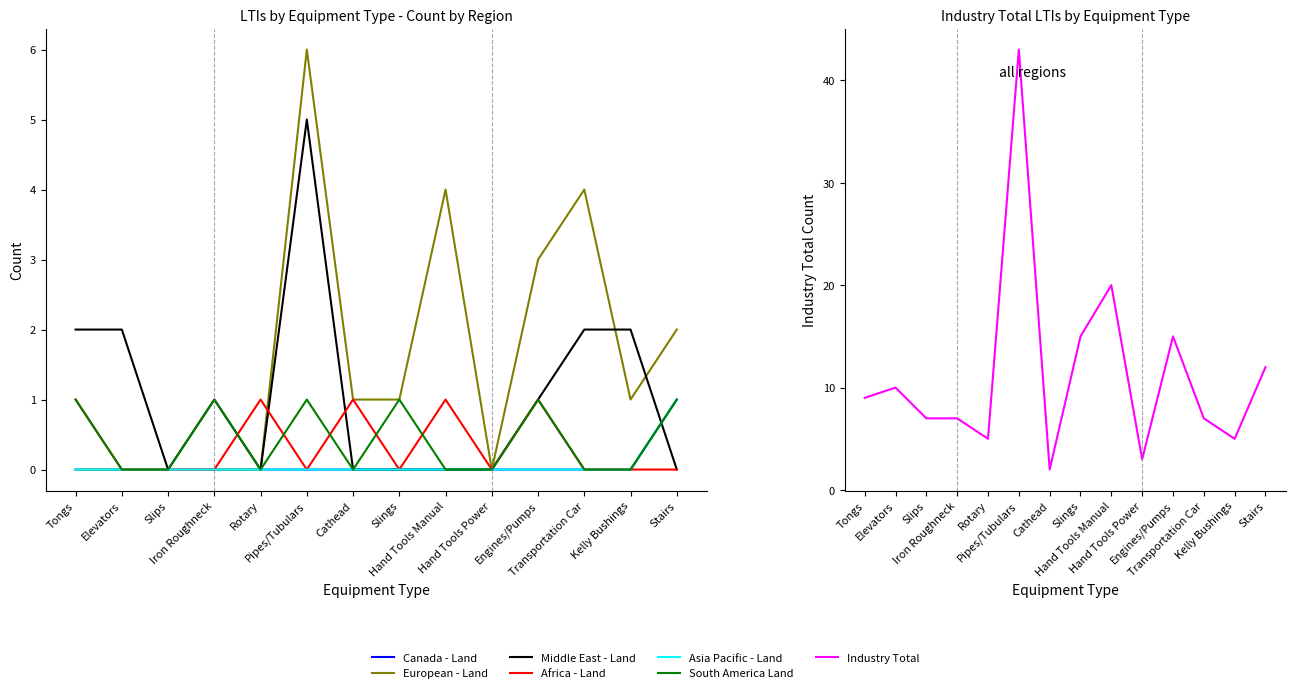

How many data points in Asia Pacific - Land are above 0?

1